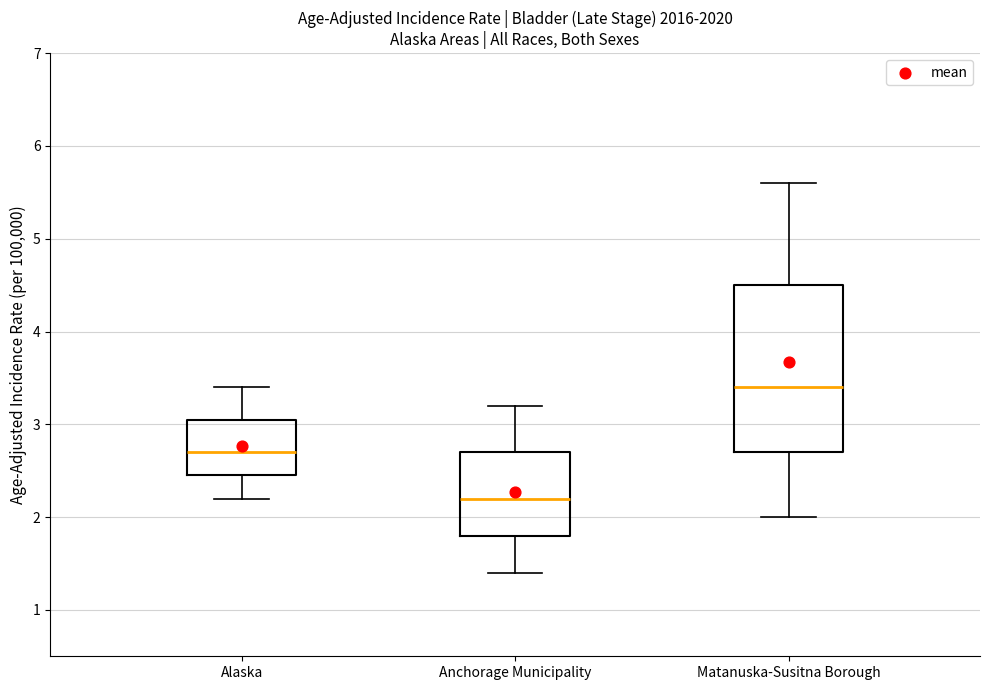

Which box is the tallest, from its lower edge to its upper edge?

Matanuska-Susitna Borough